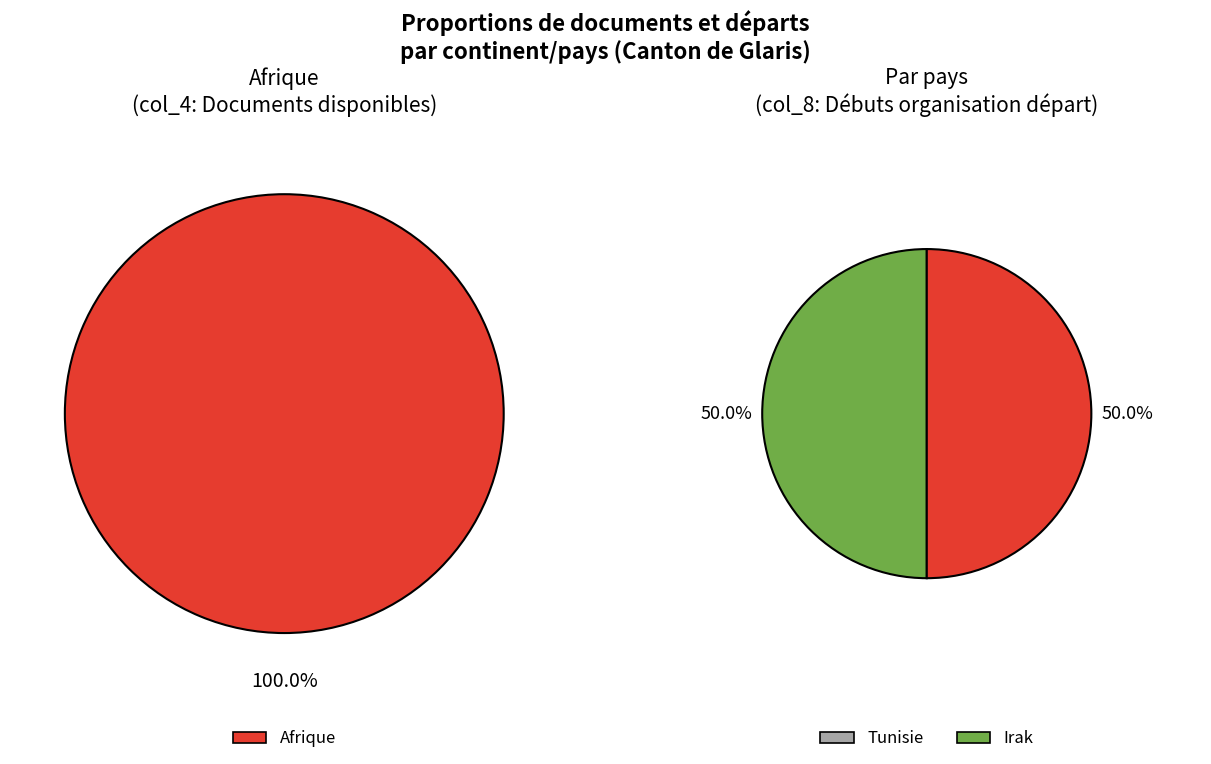

Which slice is the smallest?

Afrique